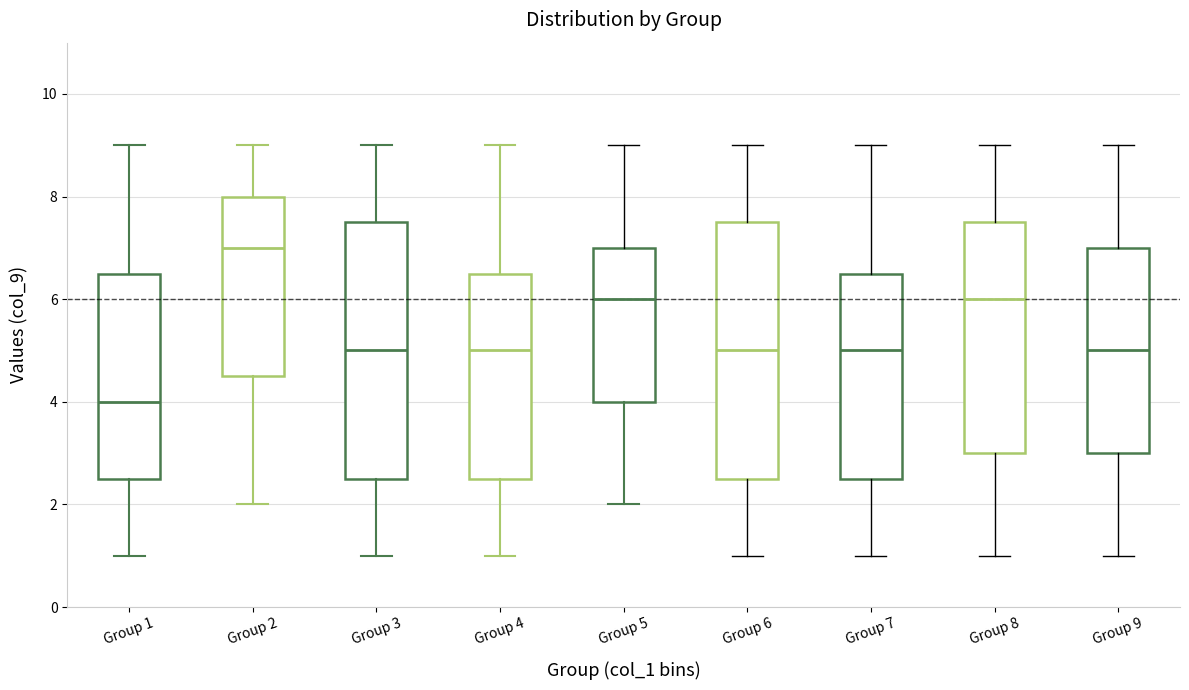

Reading left to right, transcribe this box plot: for each box, give where its median line is, the range the box spans, and where its two whiskers end, as read against the y-axis. The values are not printed on the chart, so give them approximately, as read against the axis.

Group 1: median 4.0, box 2.6 to 6.6, whiskers 1.0 to 9.0
Group 2: median 7.0, box 4.6 to 8.0, whiskers 2.0 to 9.0
Group 3: median 5.0, box 2.6 to 7.6, whiskers 1.0 to 9.0
Group 4: median 5.0, box 2.6 to 6.6, whiskers 1.0 to 9.0
Group 5: median 6.0, box 4.0 to 7.0, whiskers 2.0 to 9.0
Group 6: median 5.0, box 2.6 to 7.6, whiskers 1.0 to 9.0
Group 7: median 5.0, box 2.6 to 6.6, whiskers 1.0 to 9.0
Group 8: median 6.0, box 3.0 to 7.6, whiskers 1.0 to 9.0
Group 9: median 5.0, box 3.0 to 7.0, whiskers 1.0 to 9.0